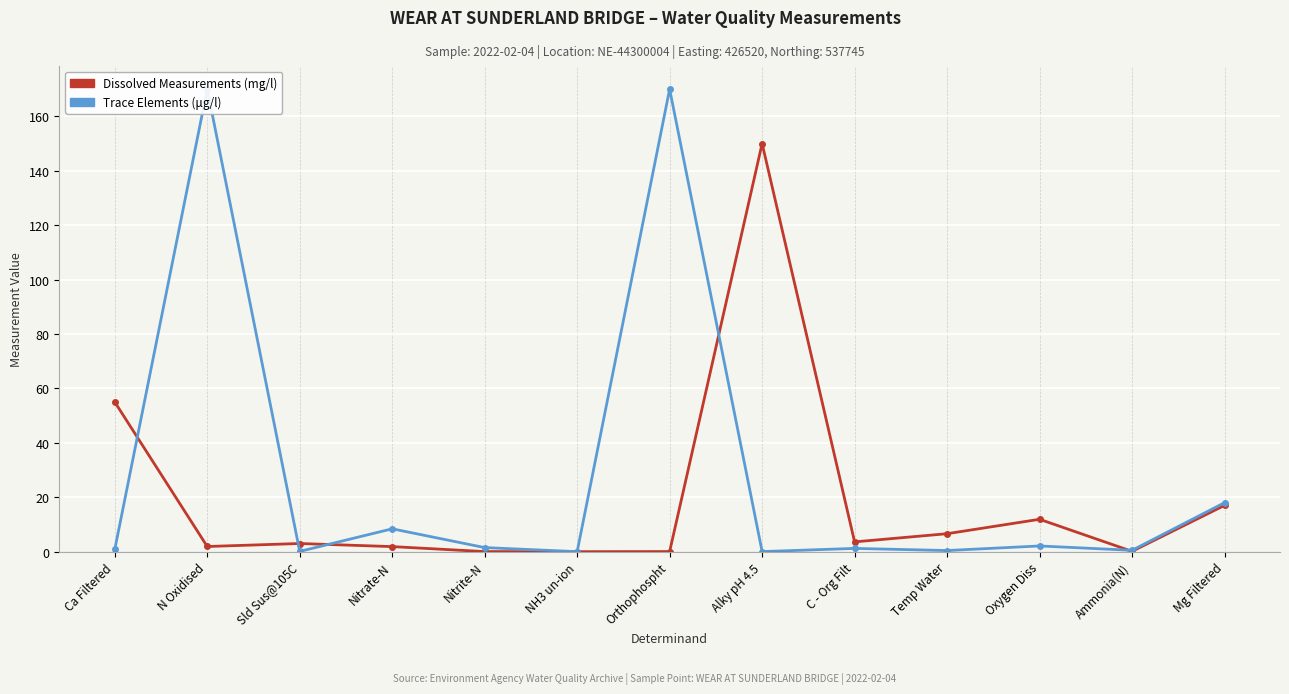

True or false: Dissolved Measurements (mg/l) has a value of 11.9 at Oxygen Diss.

True